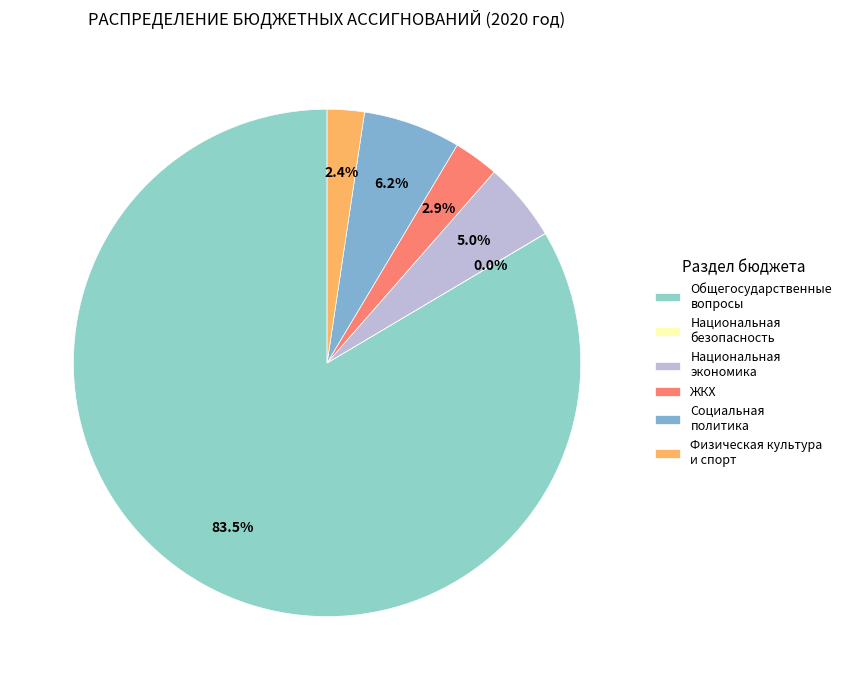

What is the smallest slice in the pie chart?

НАЦИОНАЛЬНАЯ БЕЗОПАСНОСТЬ